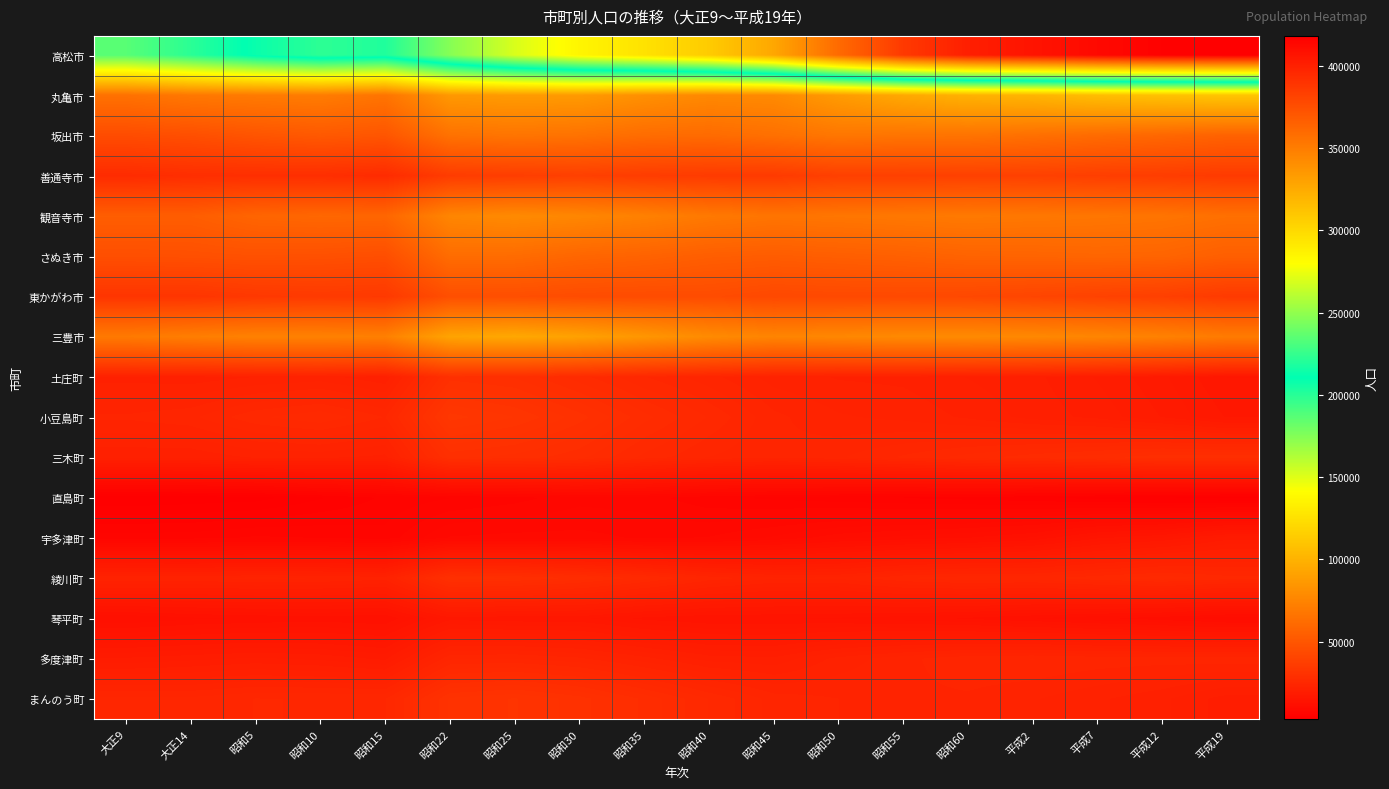

Which series changed the most between 昭和55 and 昭和60?

高松市